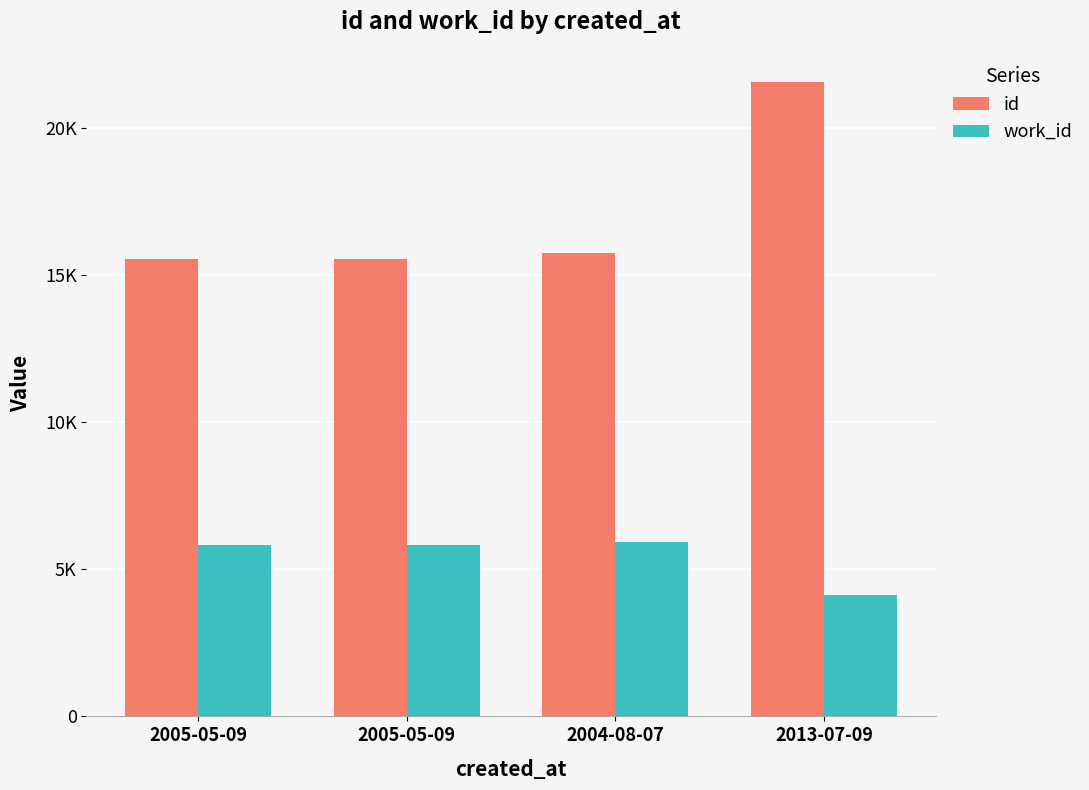

What are all the series names shown in the legend?

id, work_id